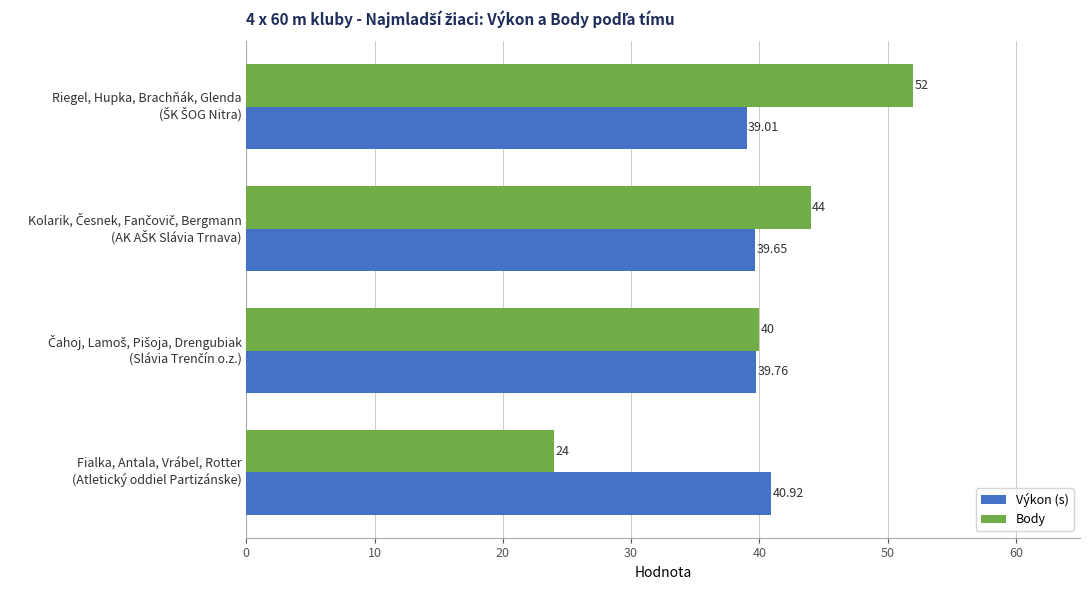

What is the sum of all Body values?

160.0